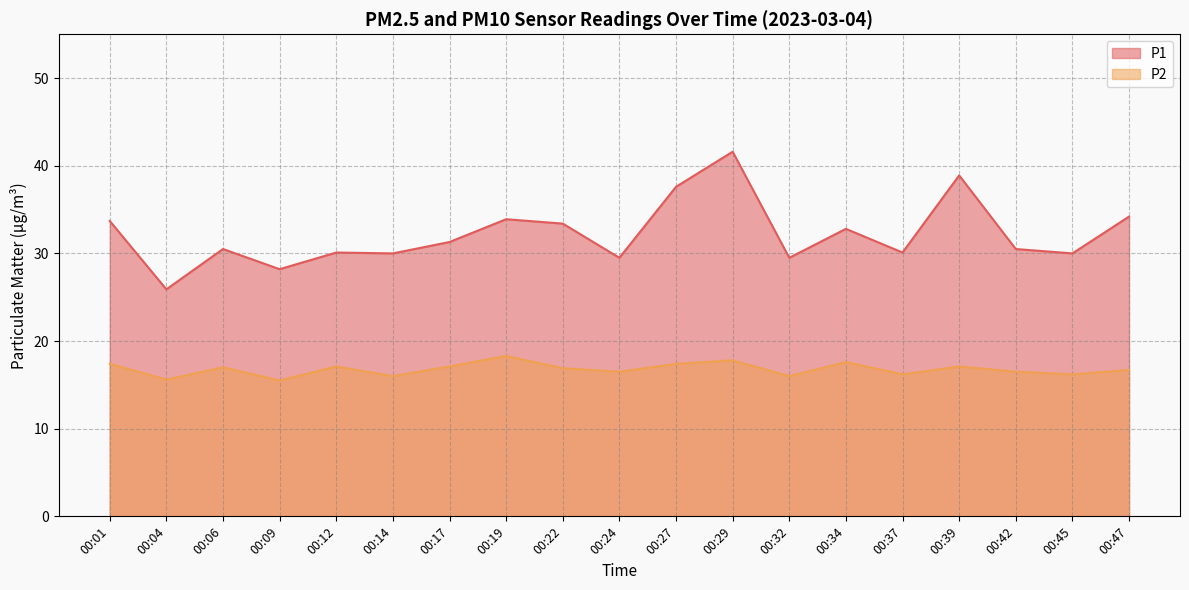

Rank the categories by P2 value from highest to lowest.

00:19, 00:29, 00:34, 00:01, 00:27, 00:12, 00:17, 00:39, 00:06, 00:22, 00:47, 00:24, 00:42, 00:37, 00:45, 00:14, 00:32, 00:04, 00:09